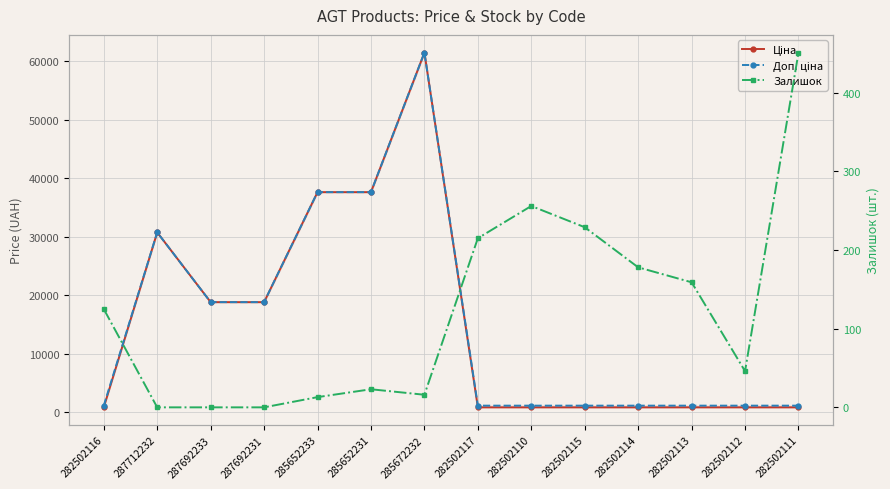

What is the label of the 13th point from the left?

282502112